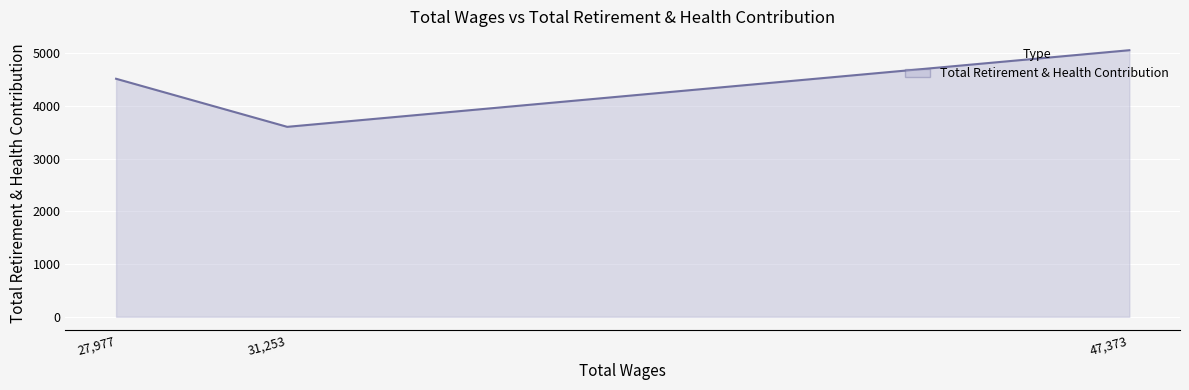

What position from the right is 31253.0?

2